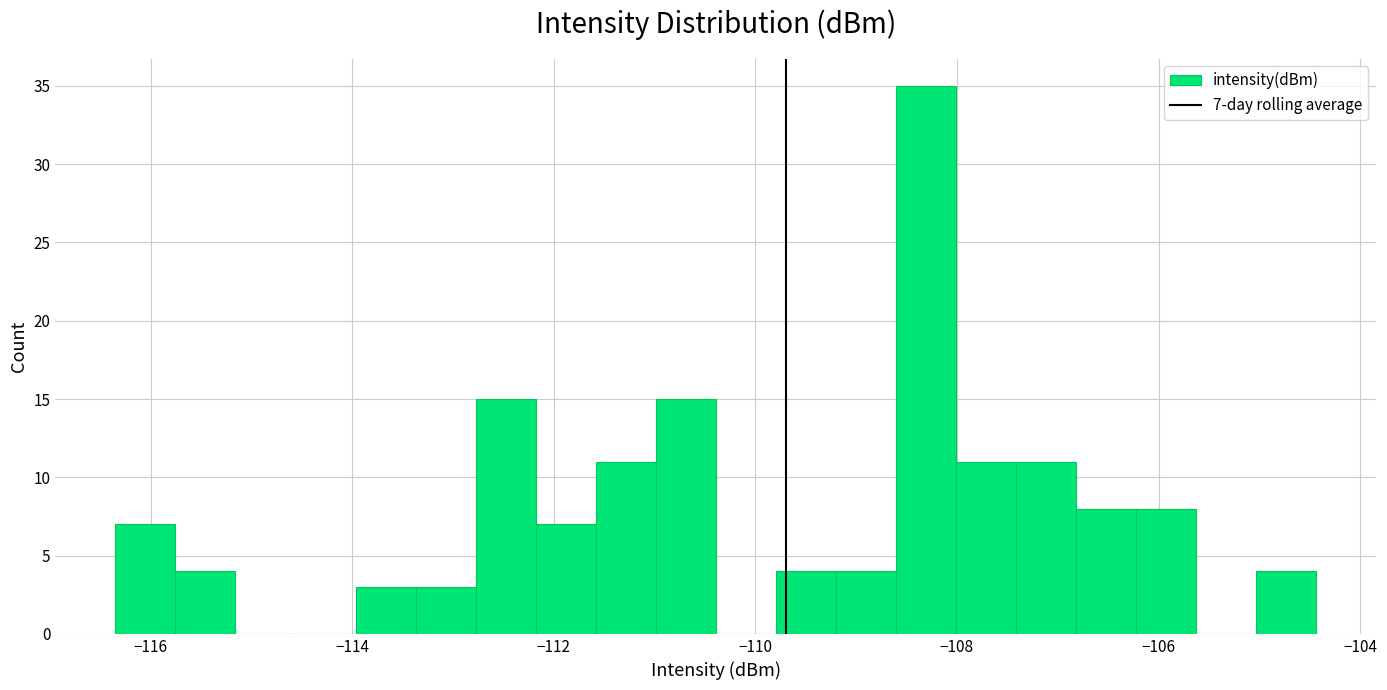

Read against the x-axis, roughly where is the centre of the tallest bar?

-108.4